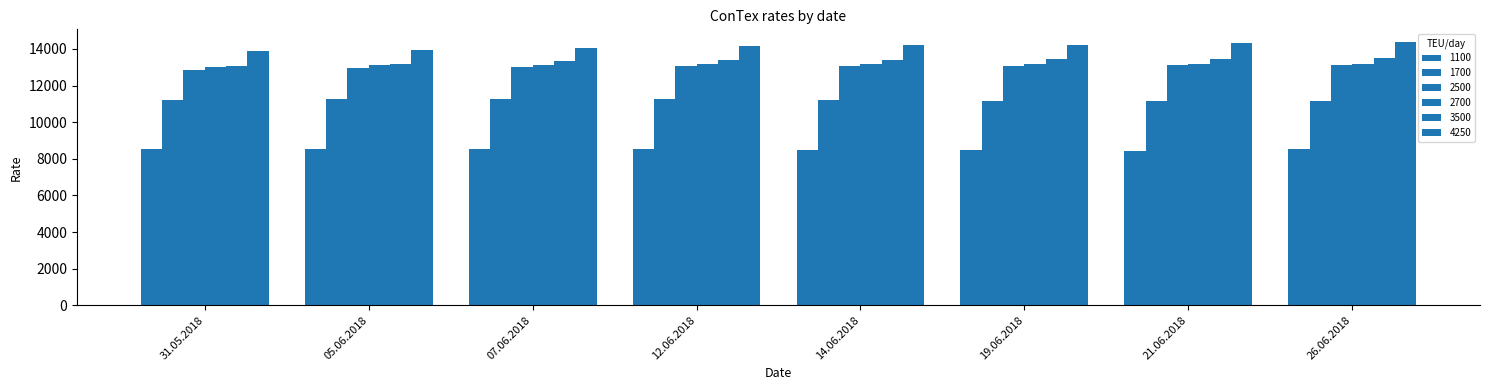

How many values in the 3500 series are below 13406?

4